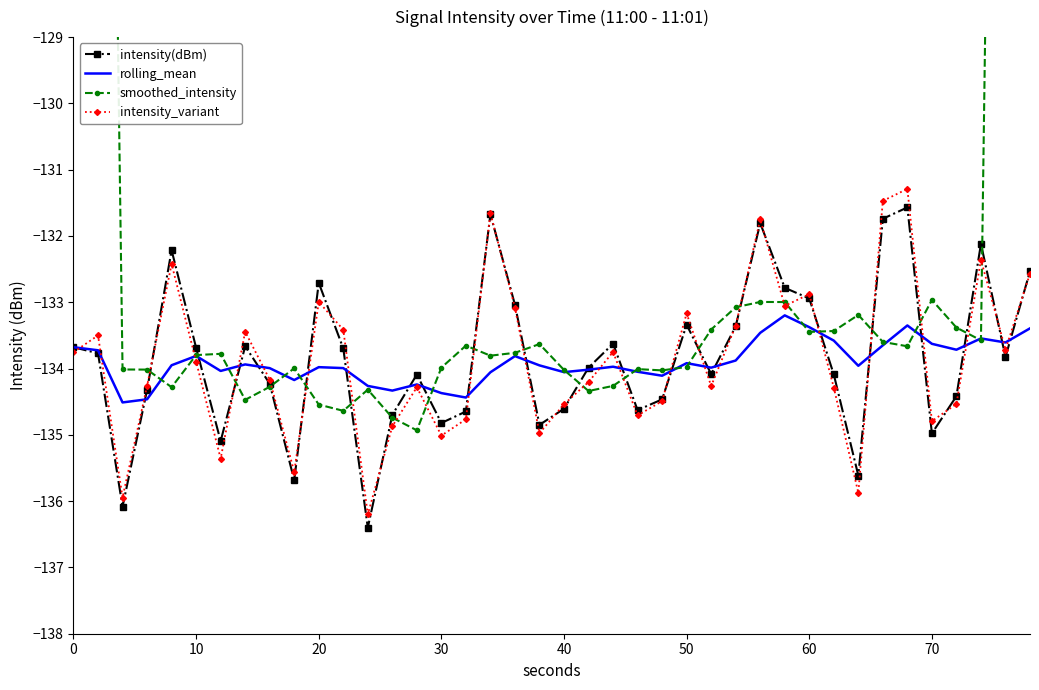

Reading right to left, list all the values displayed in this chart.

intensity(dBm): -132.5	-133.8	-132.1	-134.4	-135.0	-131.6	-131.7	-135.6	-134.1	-132.9	-132.8	-131.8	-133.4	-134.1	-133.3	-134.5	-134.6	-133.6	-134.0	-134.6	-134.8	-133.0	-131.7	-134.6	-134.8	-134.1	-134.7	-136.4	-133.7	-132.7	-135.7	-134.2	-133.7	-135.1	-133.7	-132.2	-134.3	-136.1	-133.8	-133.7
rolling_mean: -133.4	-133.6	-133.5	-133.7	-133.6	-133.3	-133.6	-134.0	-133.6	-133.4	-133.2	-133.5	-133.9	-134.0	-133.9	-134.1	-134.0	-134.0	-134.0	-134.1	-134.0	-133.8	-134.1	-134.4	-134.4	-134.2	-134.3	-134.3	-134.0	-134.0	-134.2	-134.0	-133.9	-134.0	-133.8	-133.9	-134.5	-134.5	-133.7	-133.7
smoothed_intensity: -79.7	-106.6	-133.6	-133.4	-133.0	-133.7	-133.6	-133.2	-133.4	-133.4	-133.0	-133.0	-133.1	-133.4	-134.0	-134.0	-134.0	-134.3	-134.3	-134.0	-133.6	-133.8	-133.8	-133.7	-134.0	-134.9	-134.7	-134.3	-134.6	-134.5	-134.0	-134.3	-134.5	-133.8	-133.8	-134.3	-134.0	-134.0	-107.6	-80.7
intensity_variant: -132.6	-133.7	-132.4	-134.5	-134.8	-131.3	-131.5	-135.9	-134.3	-132.9	-133.1	-131.8	-133.4	-134.3	-133.2	-134.5	-134.7	-133.7	-134.2	-134.5	-135.0	-133.1	-131.7	-134.8	-135.0	-134.3	-134.9	-136.2	-133.4	-133.0	-135.6	-134.2	-133.4	-135.4	-133.9	-132.4	-134.3	-135.9	-133.5	-133.8